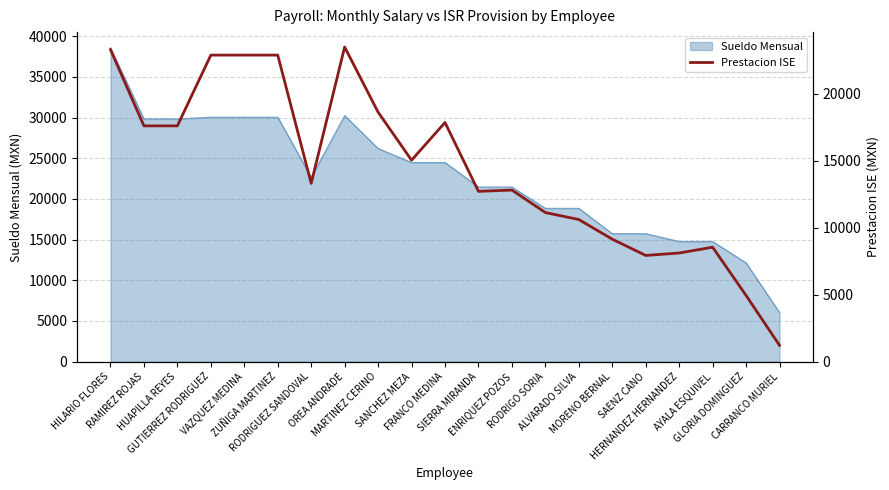

Which has a higher value, MORENO BERNAL or ZUÑIGA MARTINEZ?

ZUÑIGA MARTINEZ